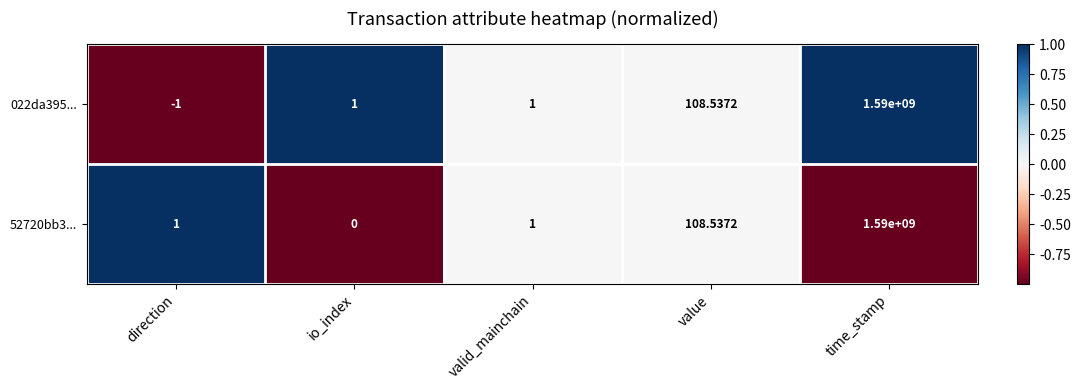

At which label does 52720bb3... reach its peak?

time_stamp